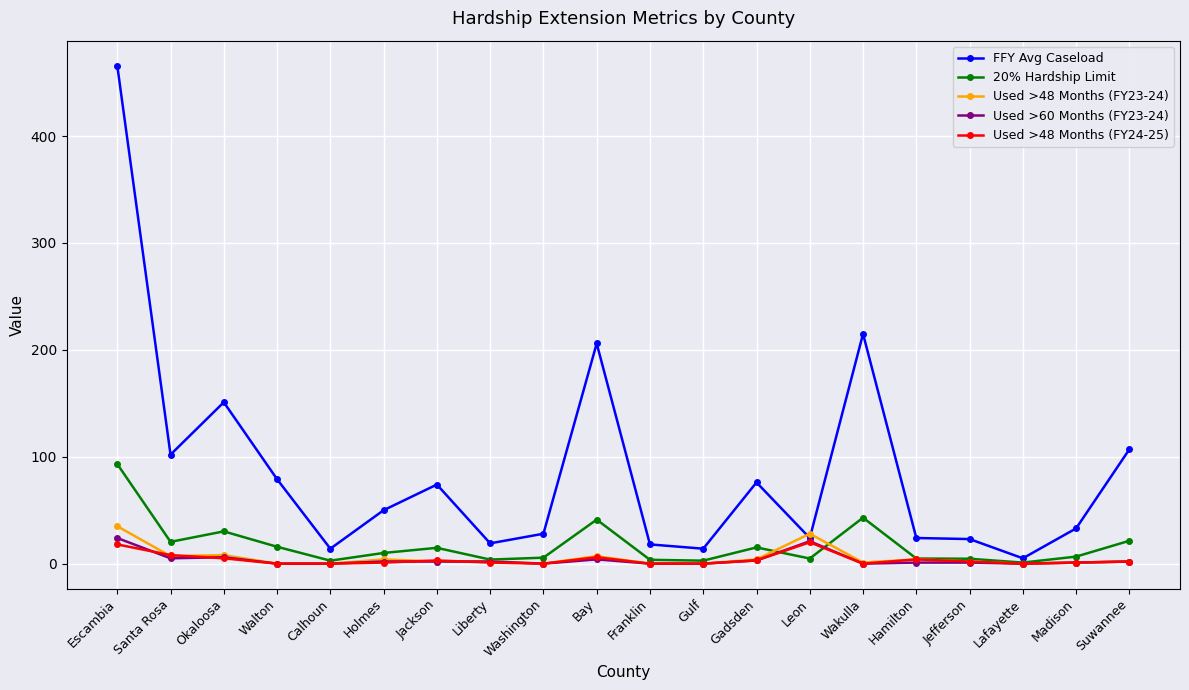

How many categories are shown in the chart?

20